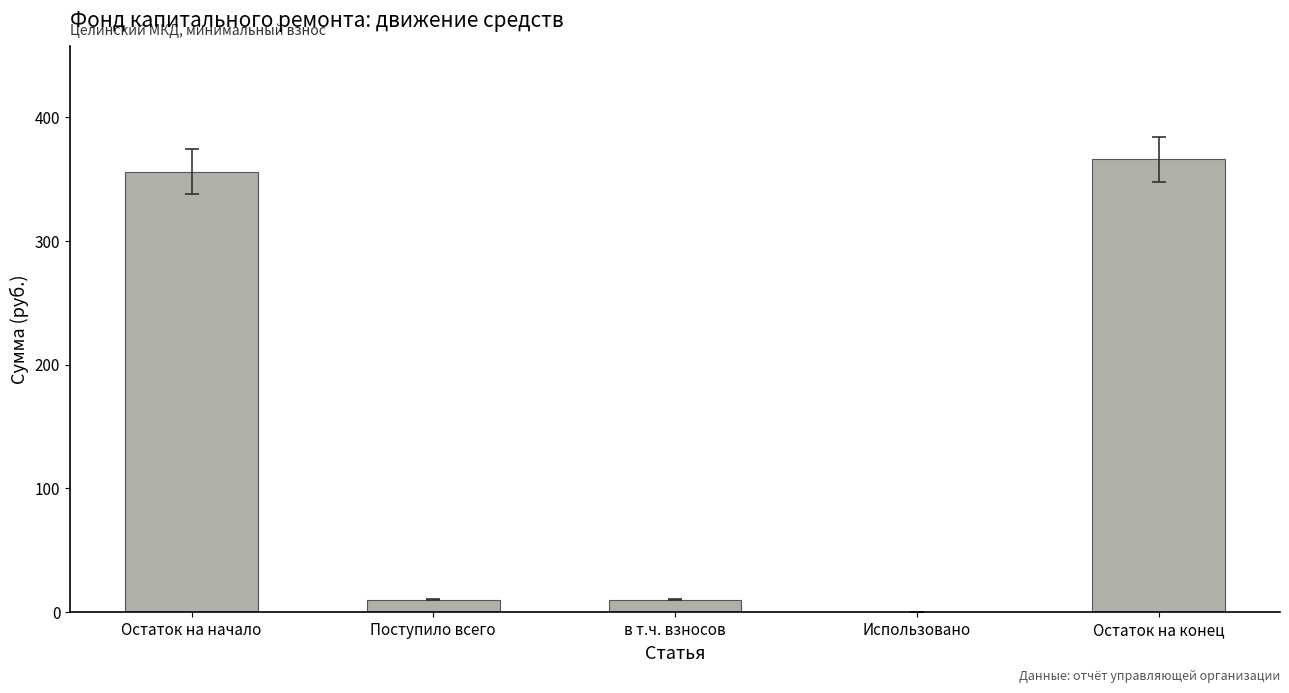

Approximately how many times larger is the value at Остаток на начало compared to Остаток на конец?

1.0